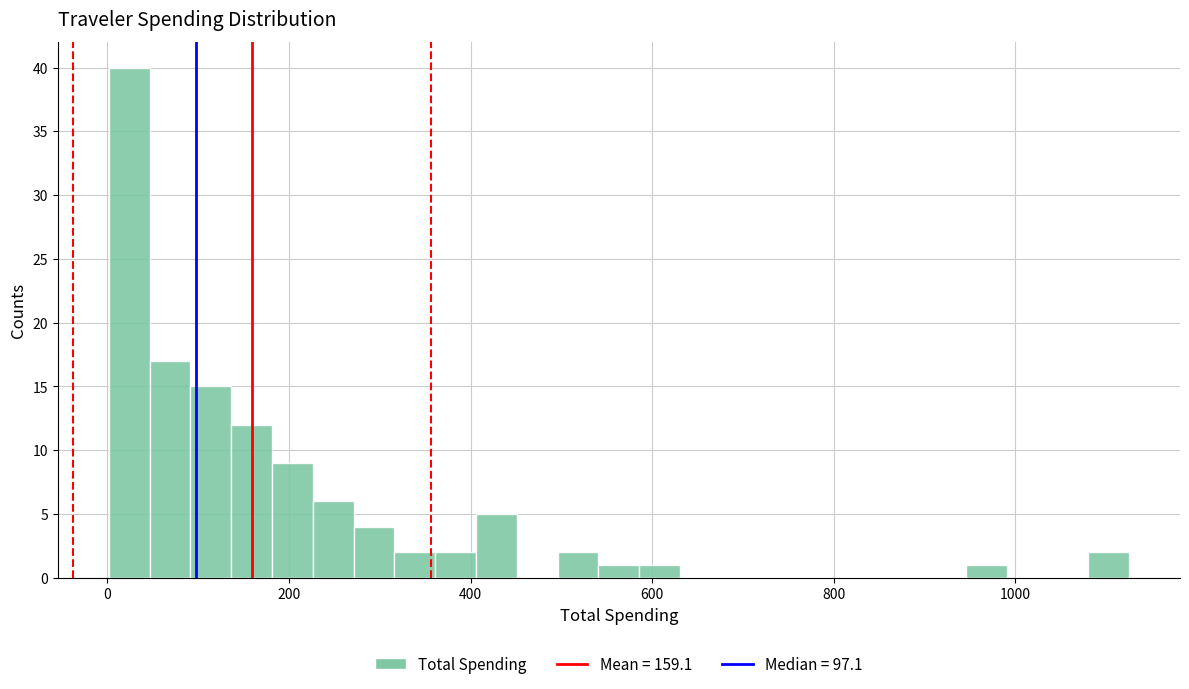

Around what value on the x-axis is the tallest bar? Give the approximate position of its centre, as read against the axis.

20